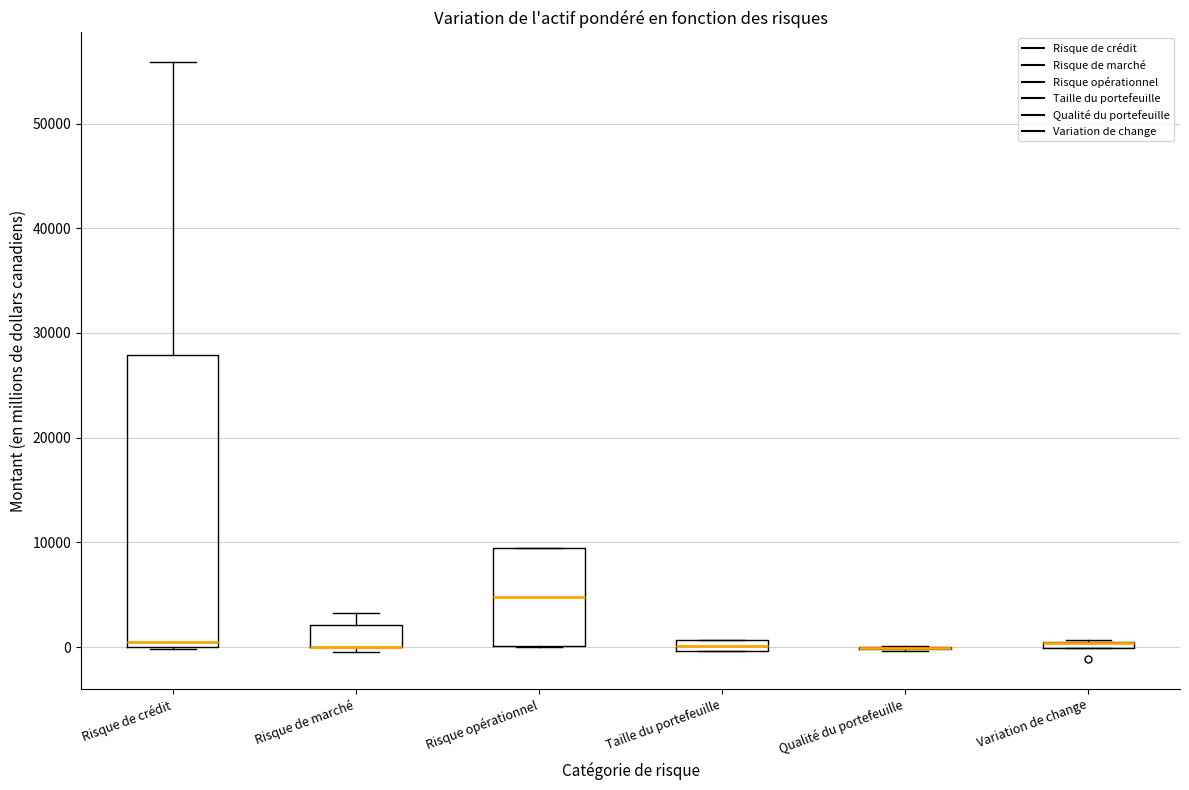

Where is the lower edge of the box for Variation de change on the y-axis? The values are not printed on the chart, so give them approximately, as read against the axis.

0